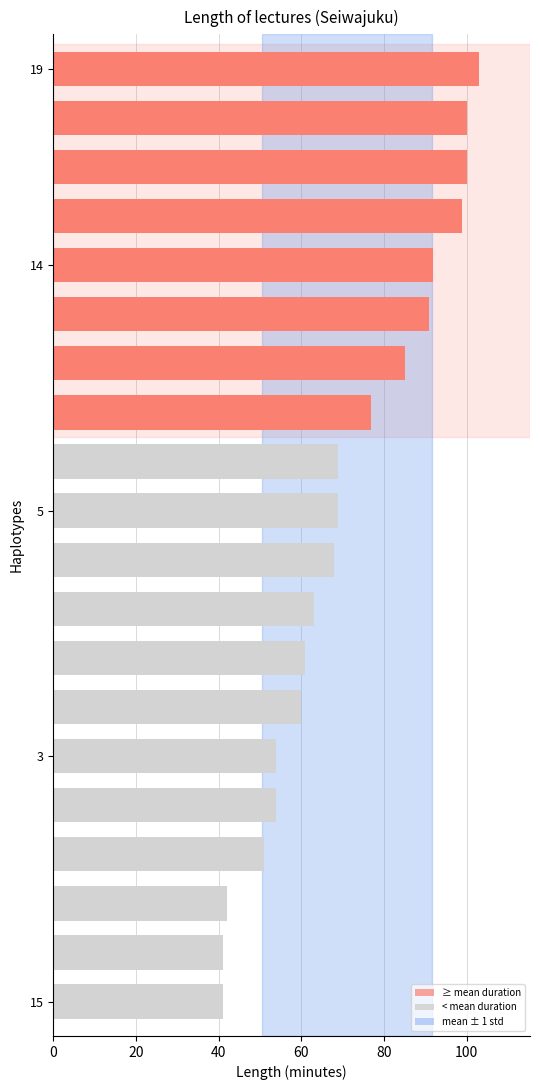

The value at 7 is 16. True or false?

False